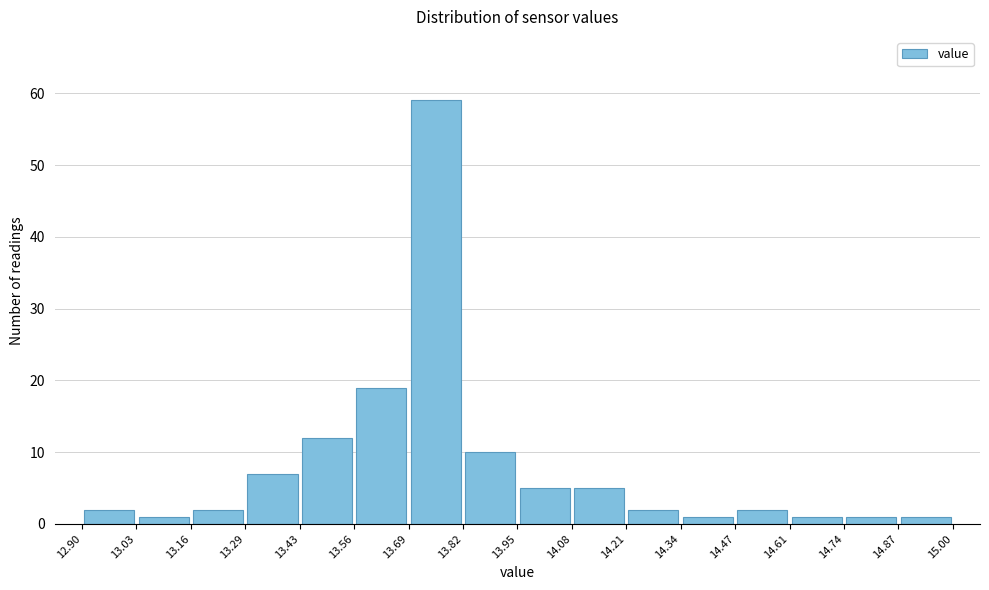

Over which range of the x-axis is the bar tallest?

13.69 to 13.82